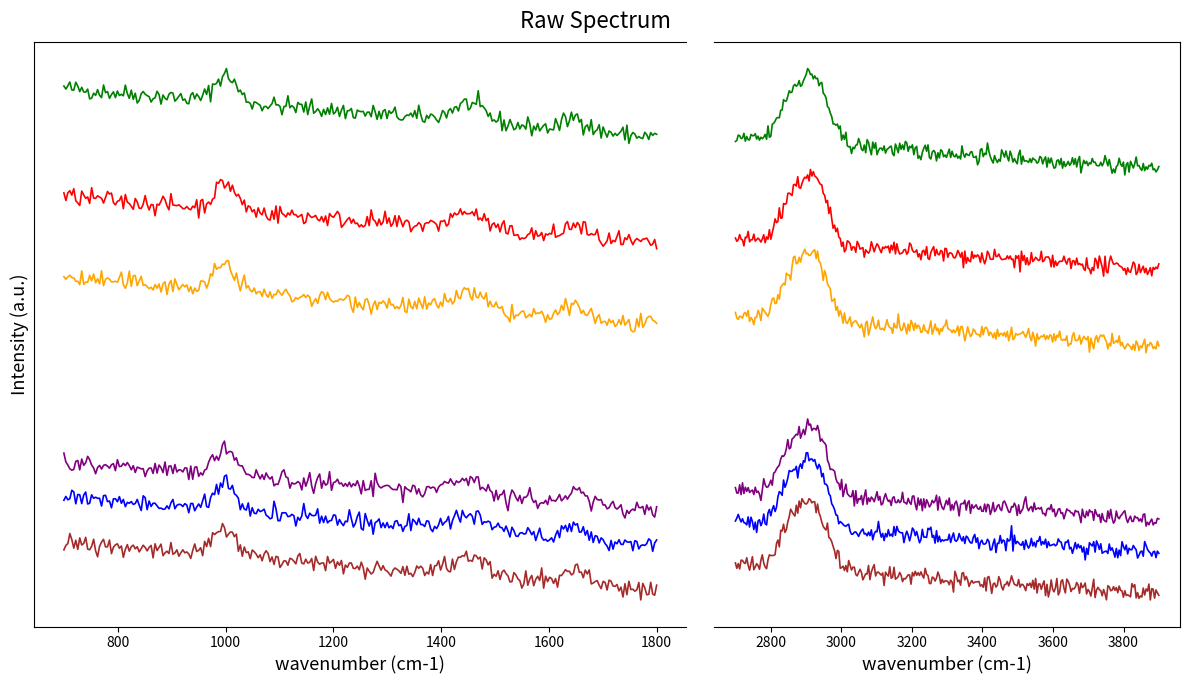

Is it true that KVG C equals 70.3 at 2?

False